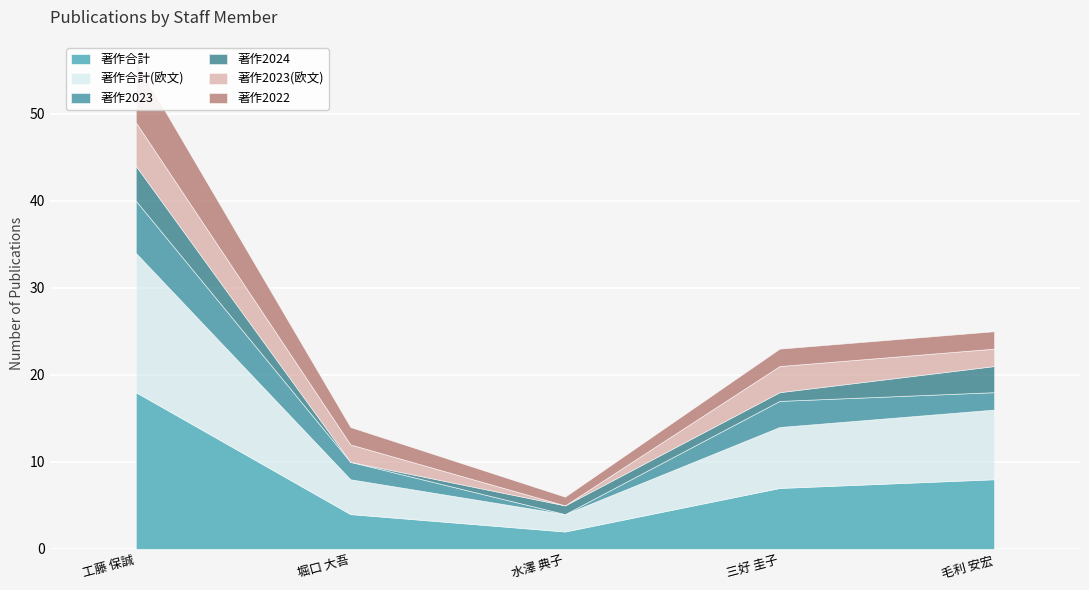

At which category is the sum across all series the highest?

工藤 保誠